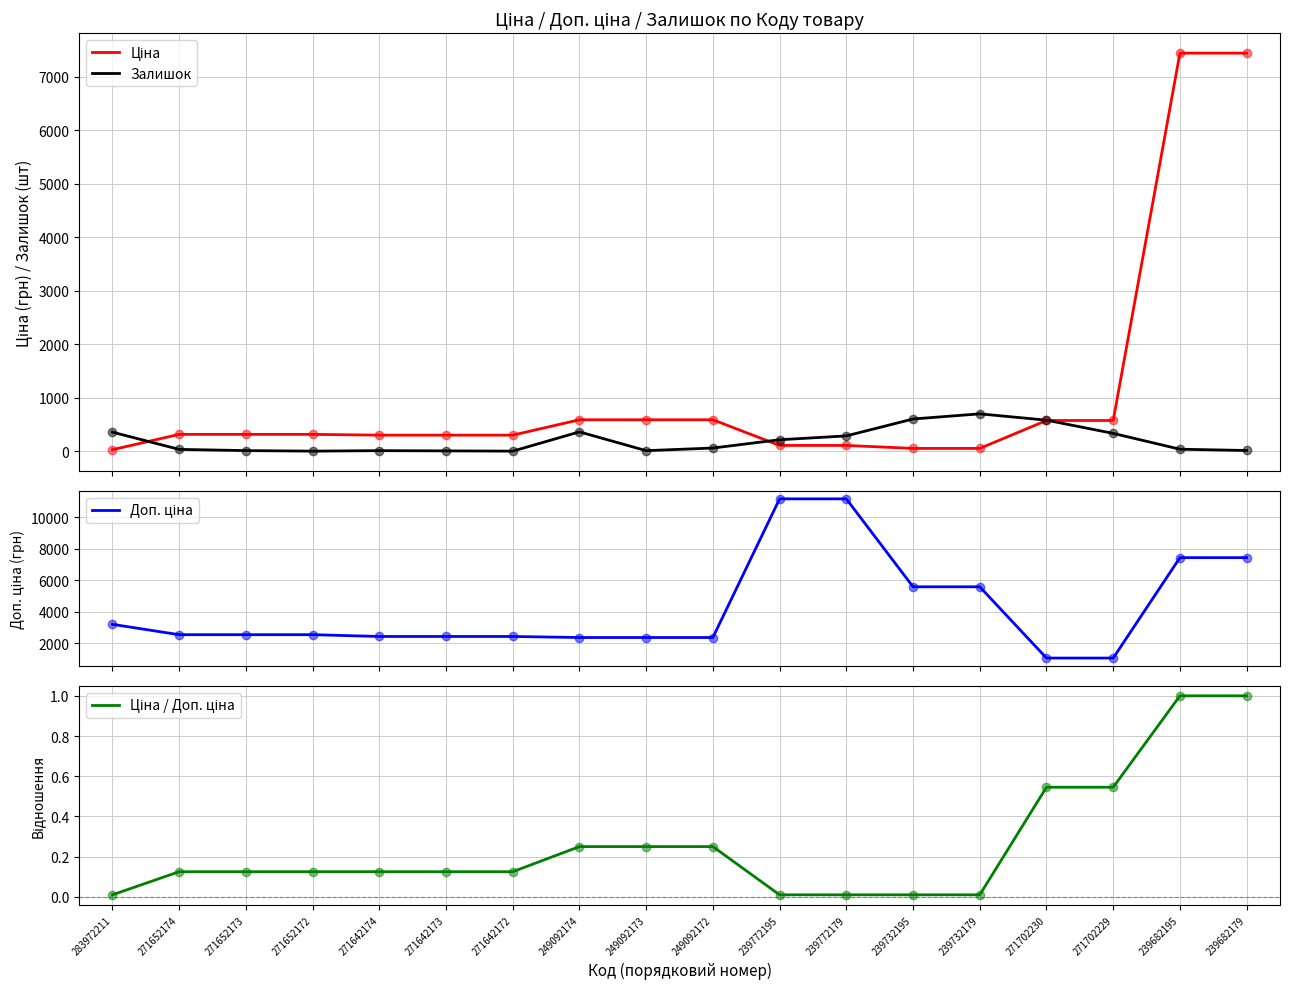

Is it true that Ціна / Доп. ціна equals 0.4 at 249092174?

False